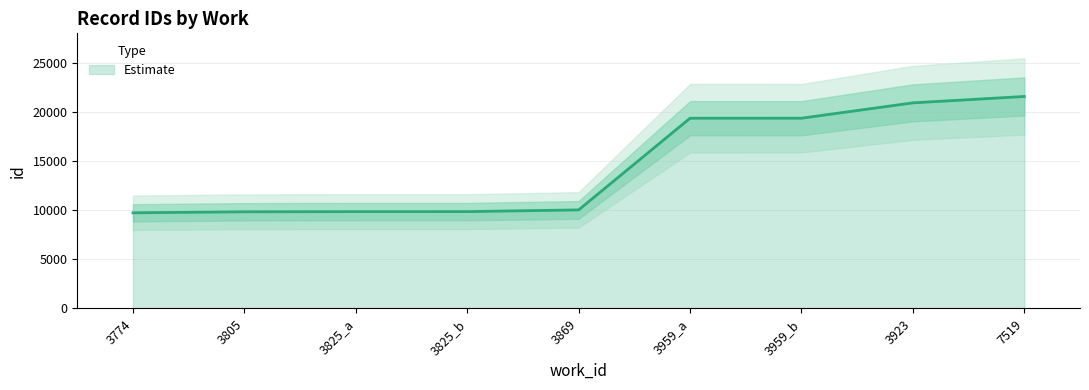

At which label does the data first exceed 10025?

3959_a